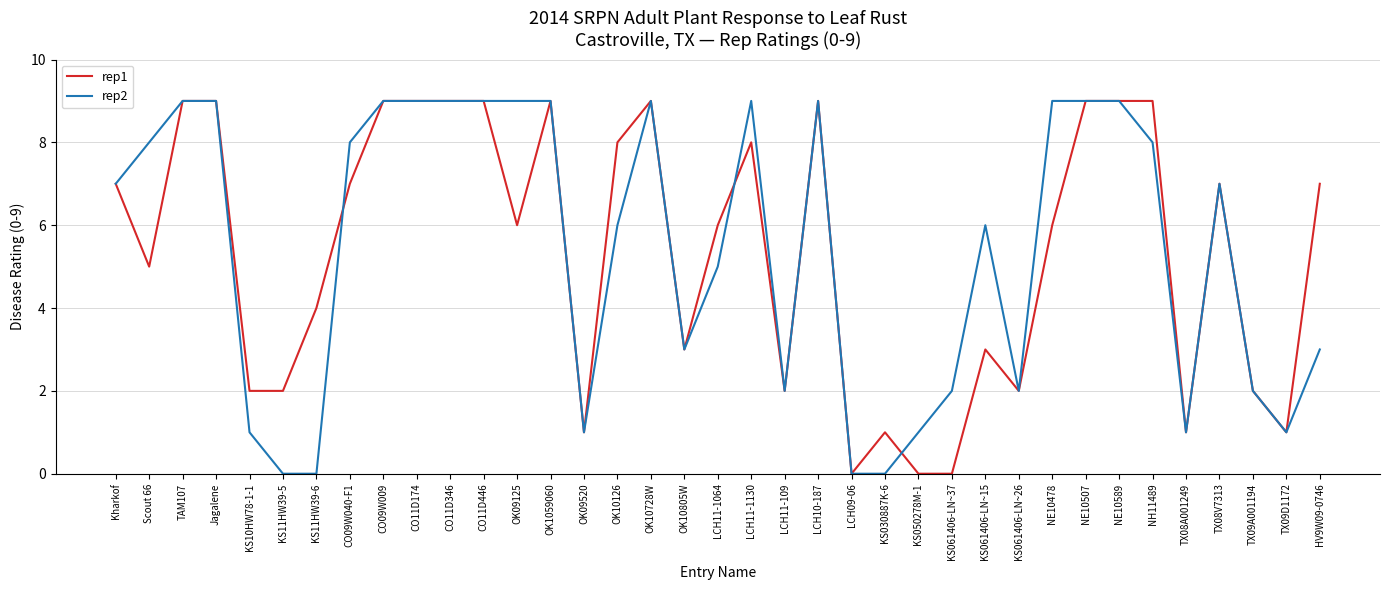

What position from the right is NH11489?

6